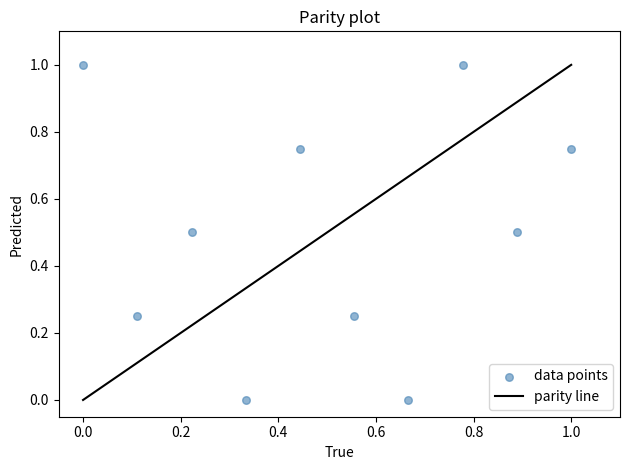

What is the range of Y values (max minus min)?

1.0